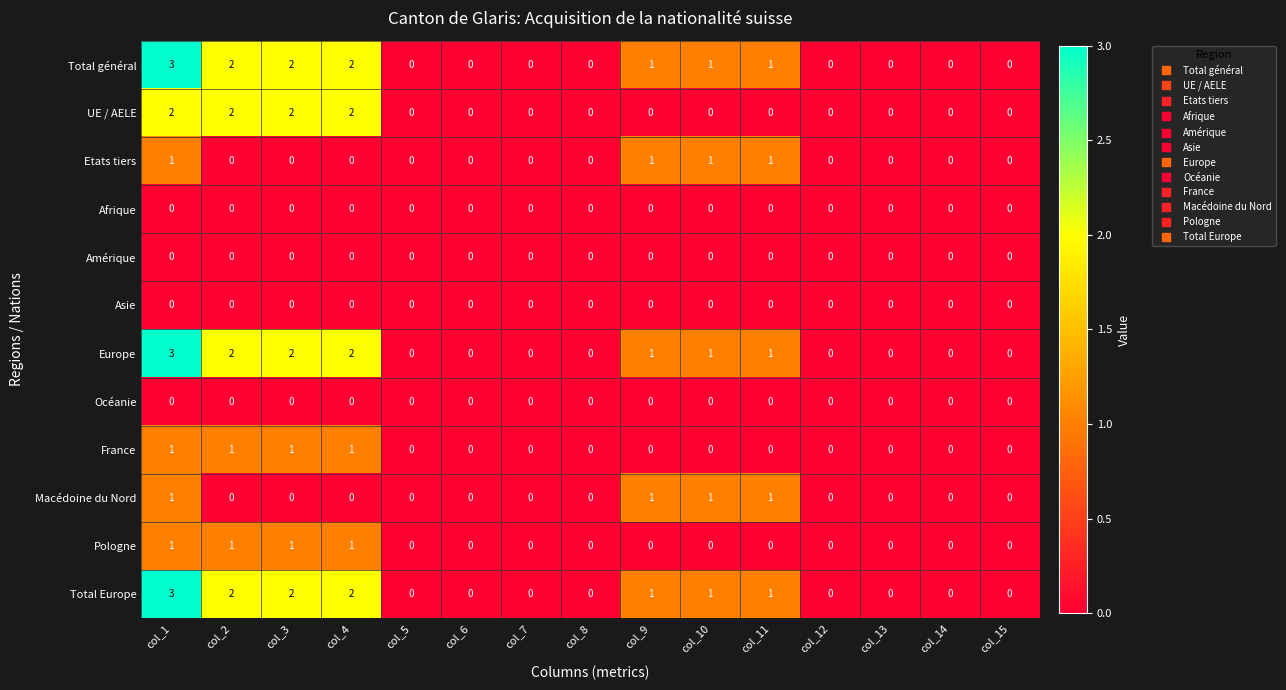

At which category is the sum across all series the highest?

col_1